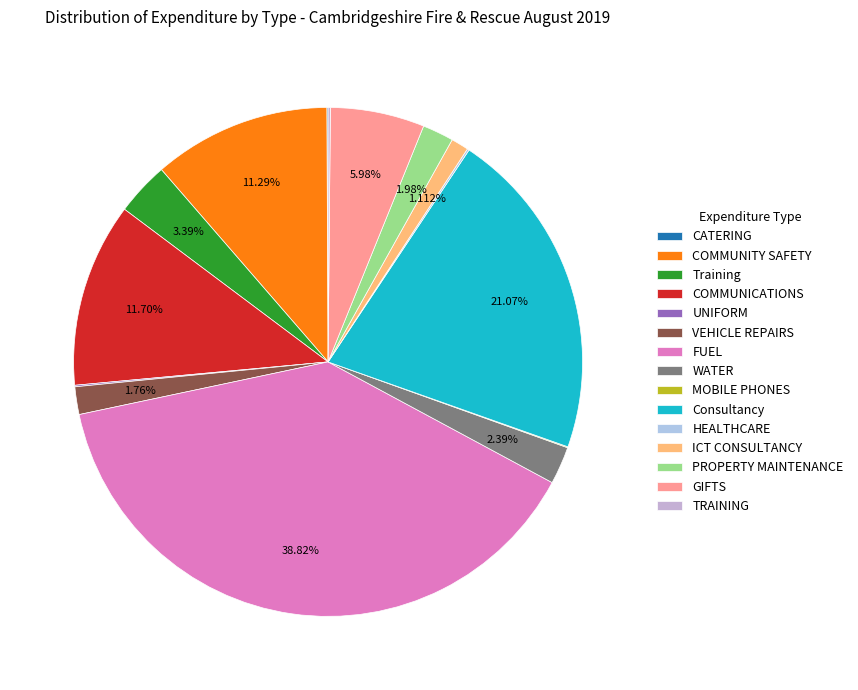

The VEHICLE REPAIRS slice represents 14% of the pie. True or false?

False